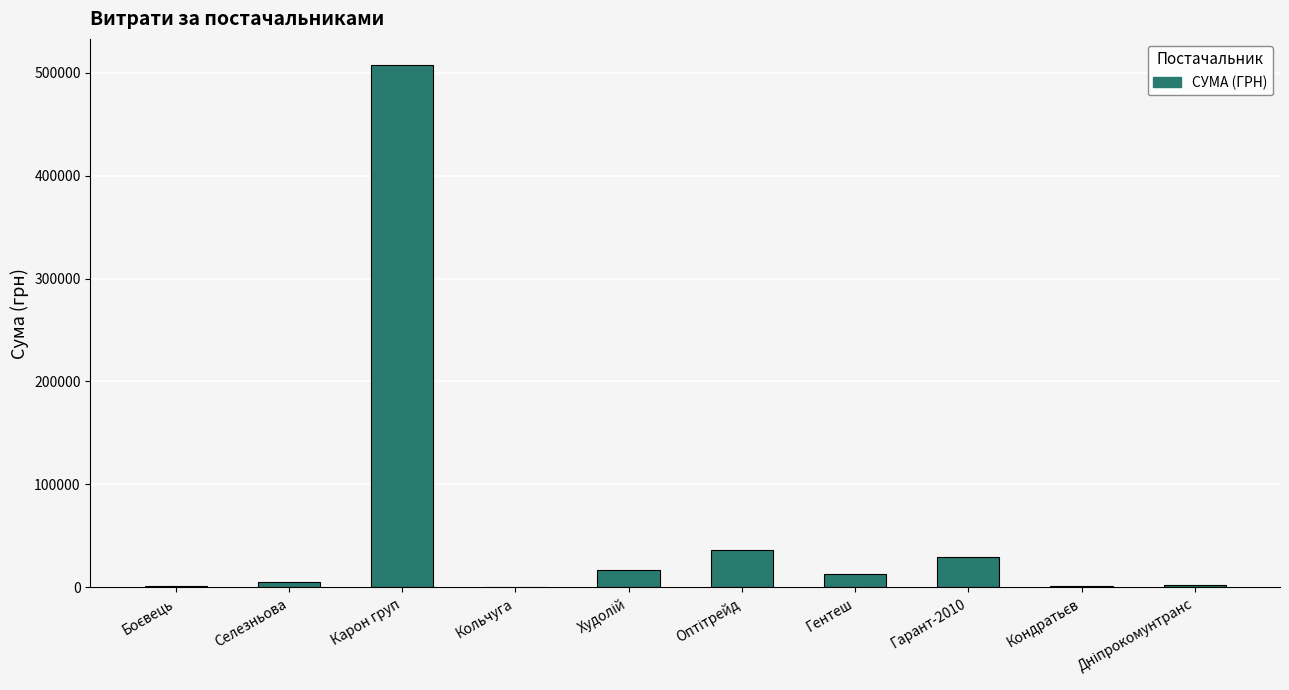

Are the bars grouped side by side (vs. stacked)?

No